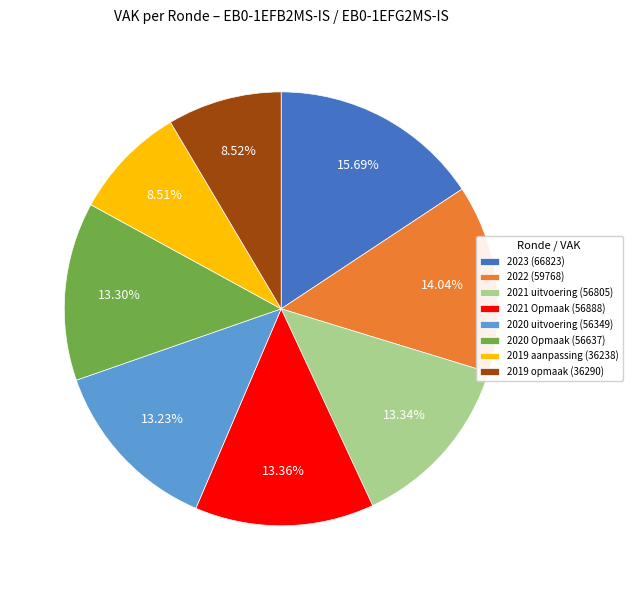

What is the ratio of the value at 2023 (66823) to the value at 2020 Opmaak (56637)?

1.2